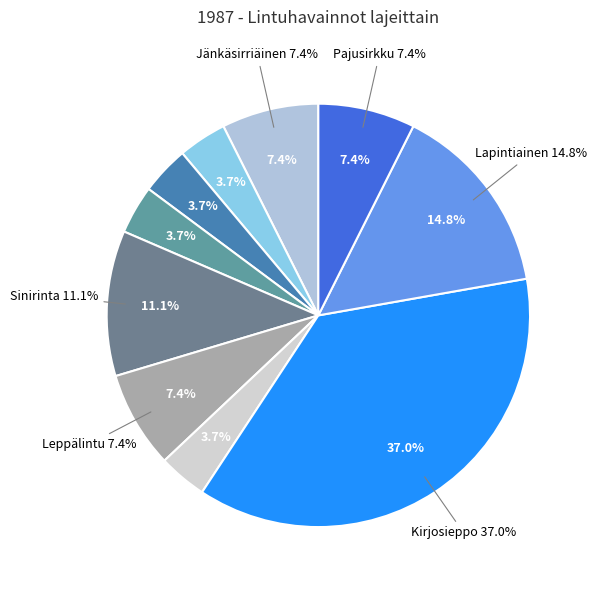

Is Tunturikihu the majority of the pie?

No